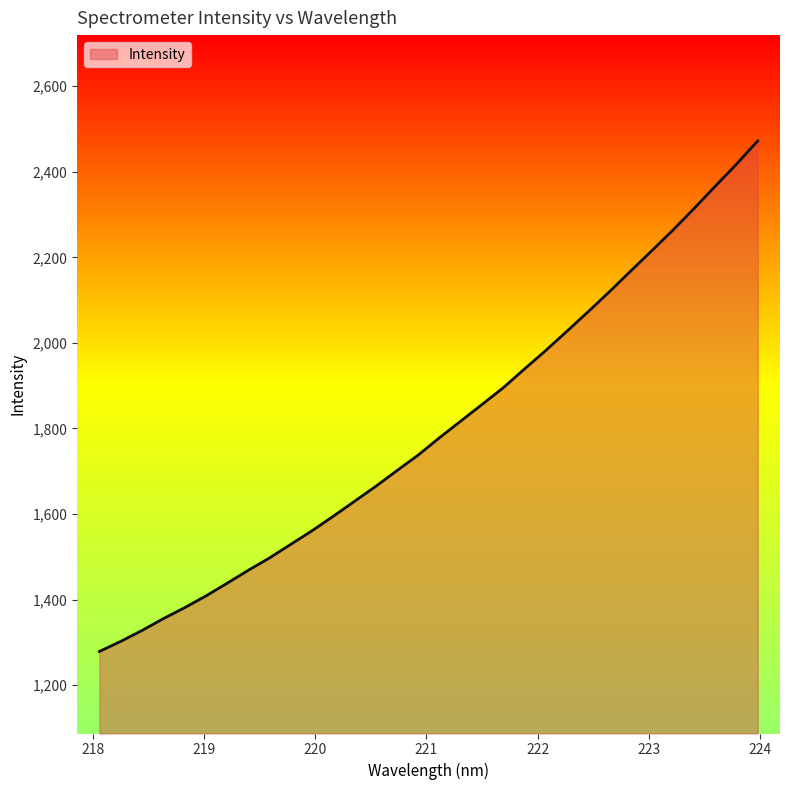

What is the smallest value displayed?

1278.7